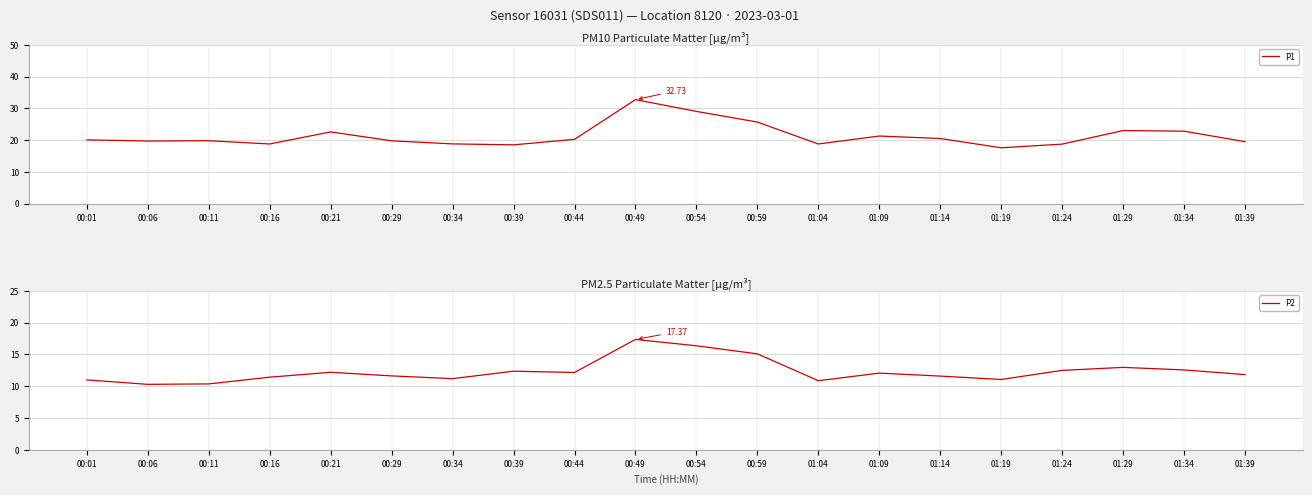

True or false: P1 has a value of 36.8 at 00:21.

False